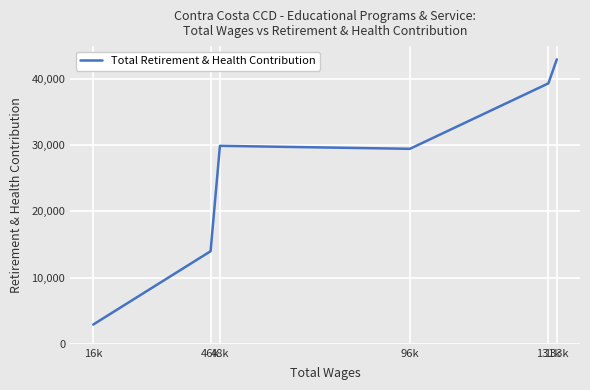

Is it true that the value at 133k is 24722?

False